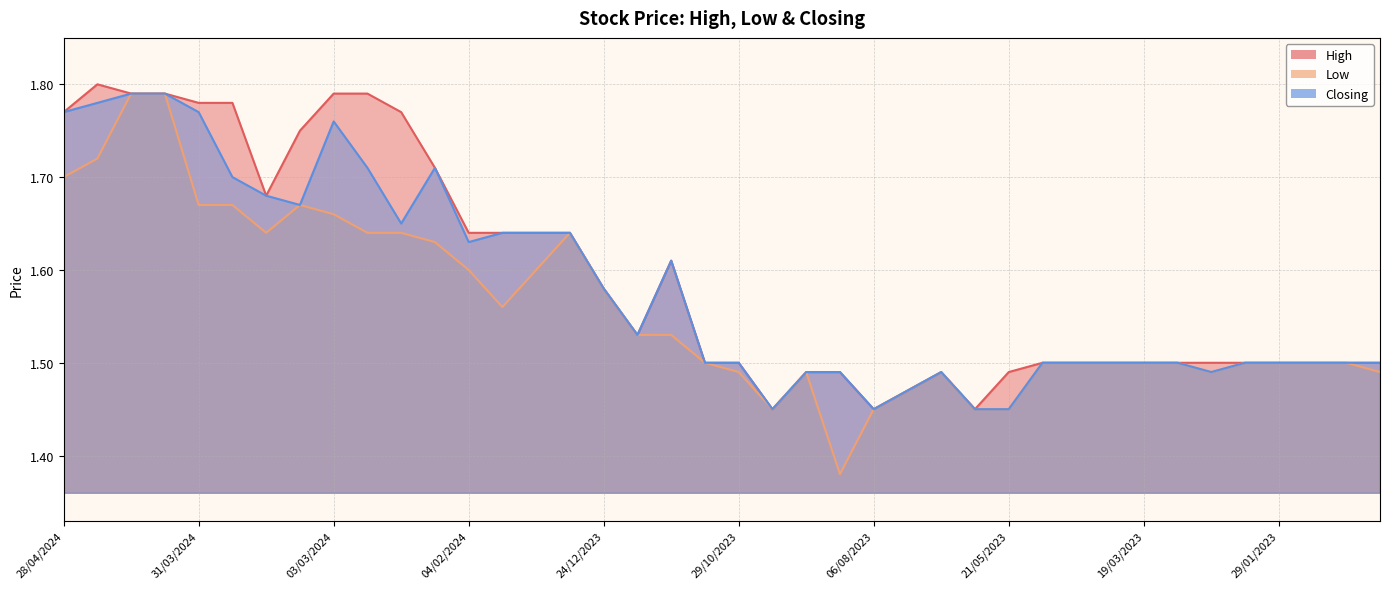

The value of High at 01/10/2023 is 1.5. True or false?

True